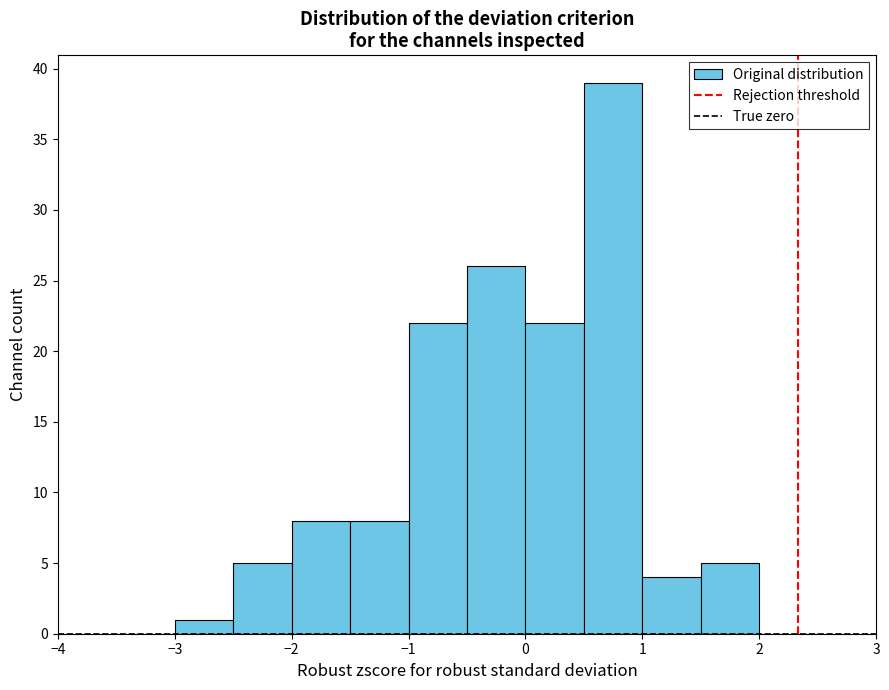

Over which range of the x-axis is the bar tallest?

0.5 to 1.0